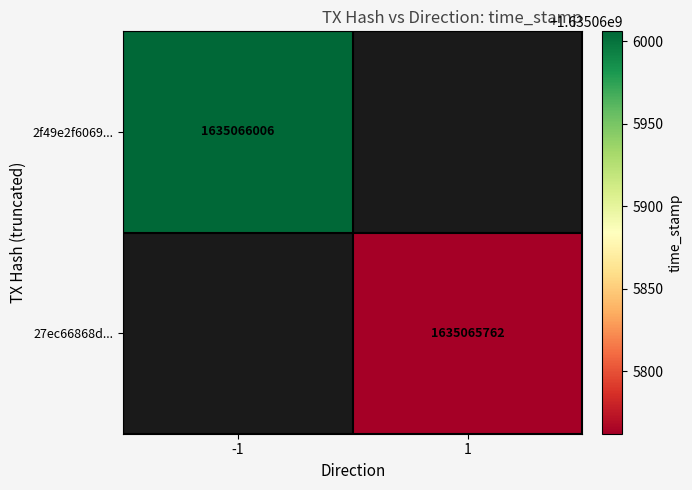

What is the sum of the 27ec66868dd2fe0c295b9e0263232bad05dc92e values at direction and time_stamp?

1635065763